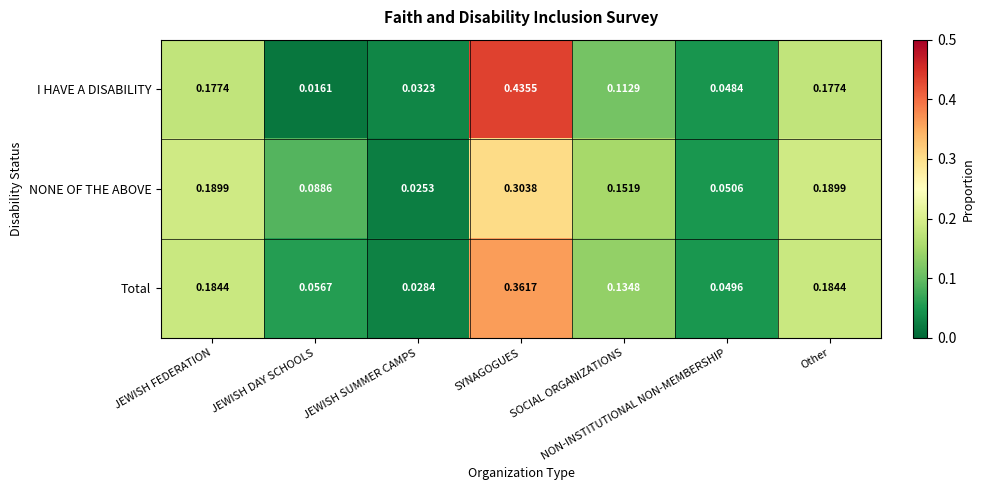

At which label is I HAVE A DISABILITY closest to 0?

JEWISH DAY SCHOOLS